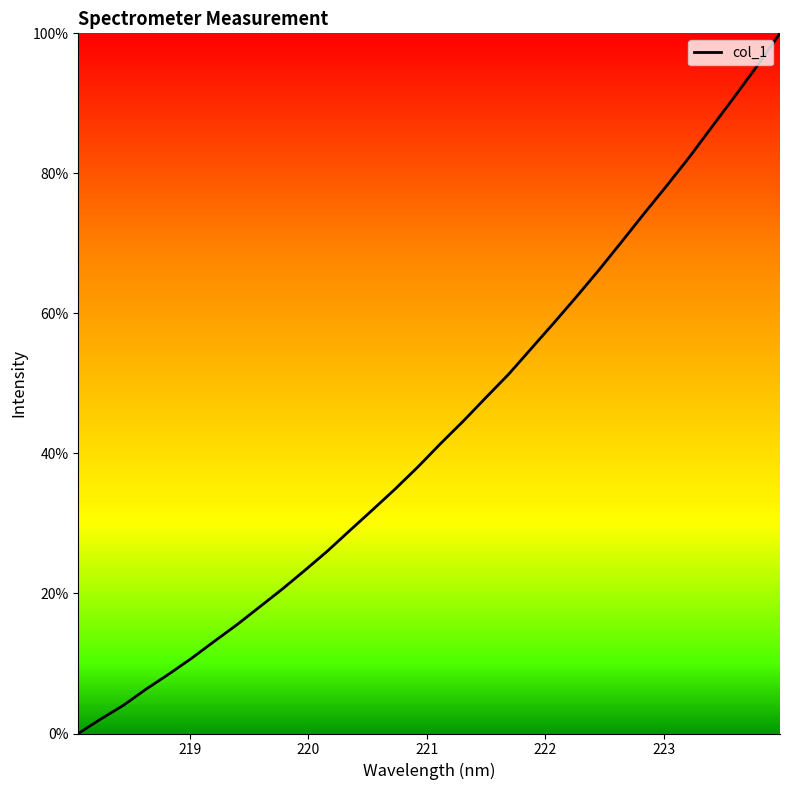

What is the maximum value shown in the chart?

100.0